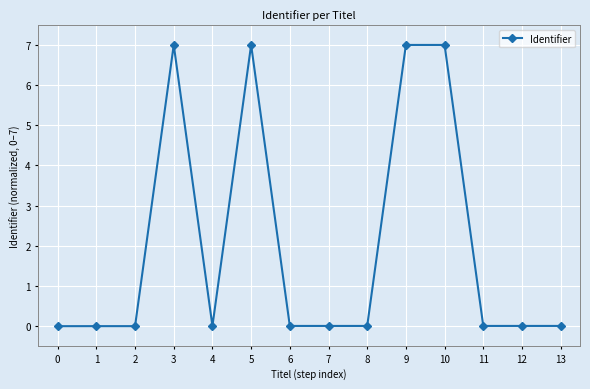

True or false: there are more than 1 points higher than both neighbors.

True